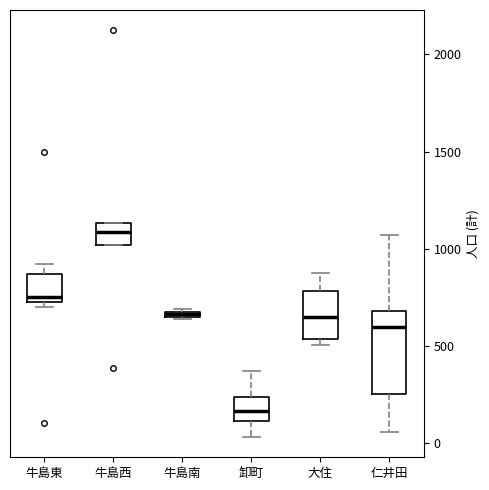

Which box is the tallest, from its lower edge to its upper edge?

仁井田